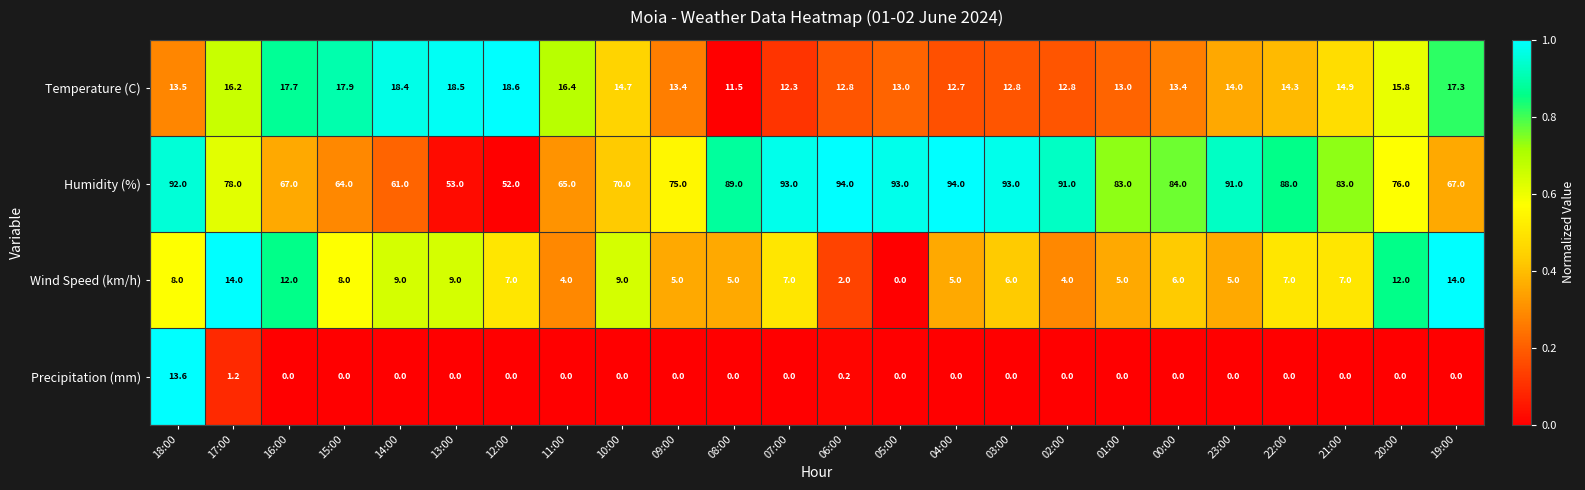

What is the difference between the highest and lowest values at 12:00?

52.0